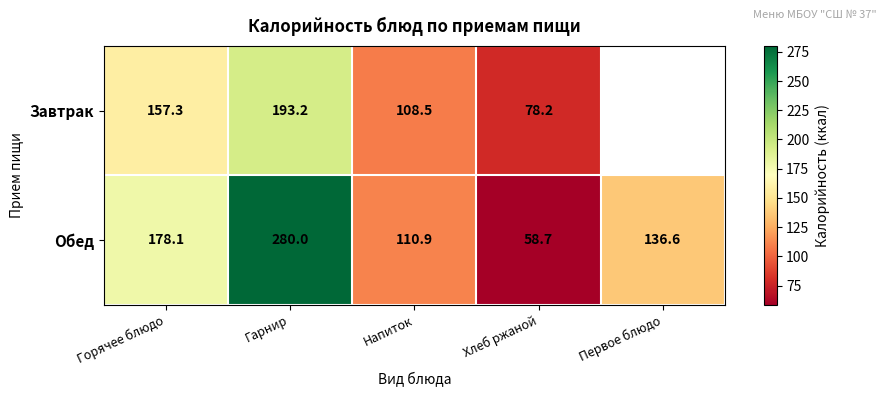

Rank the series at Хлеб ржаной from lowest to highest value.

Обед, Завтрак